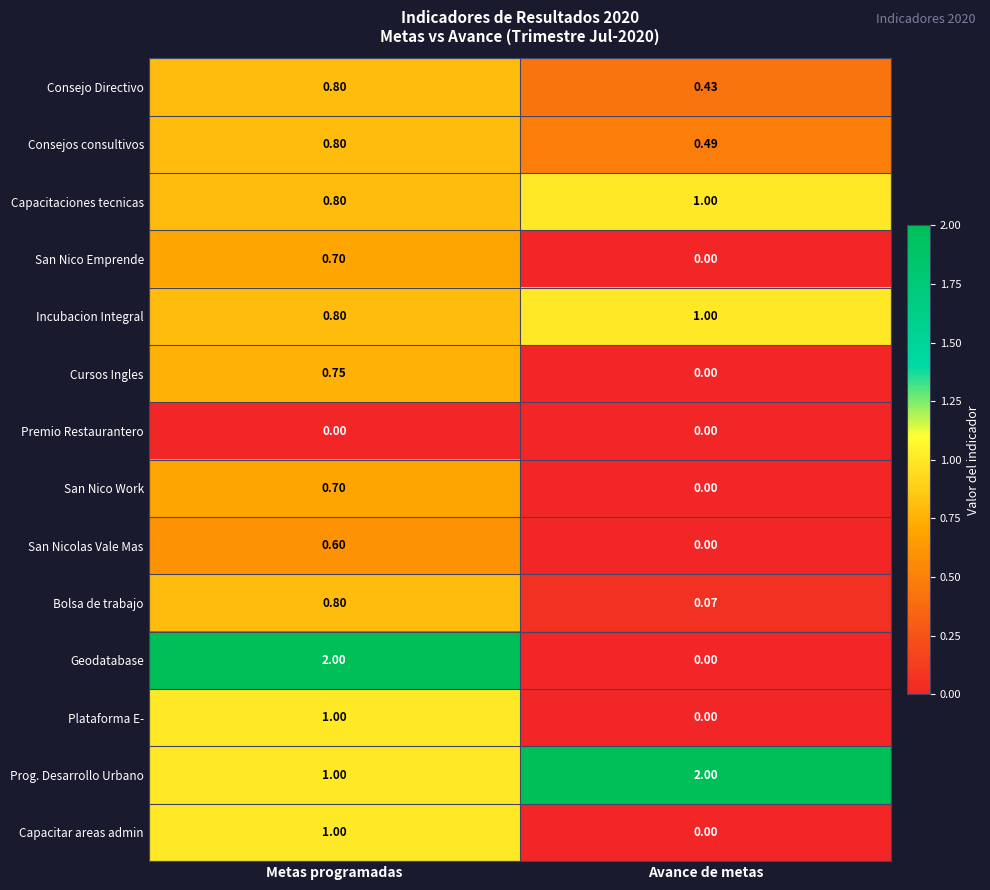

At which label is Plataforma E- closest to 0?

Avance de metas